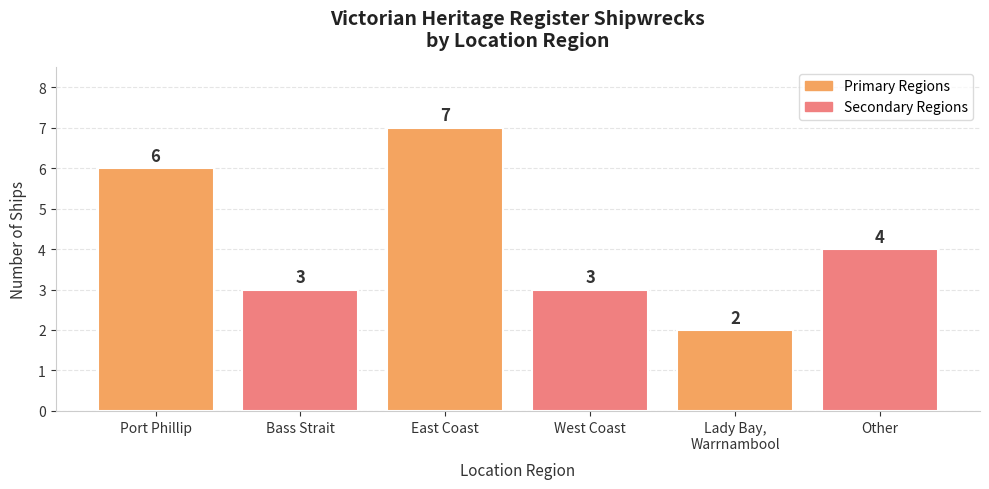

True or false: the data shows 2 at Lady Bay,
Warrnambool.

True